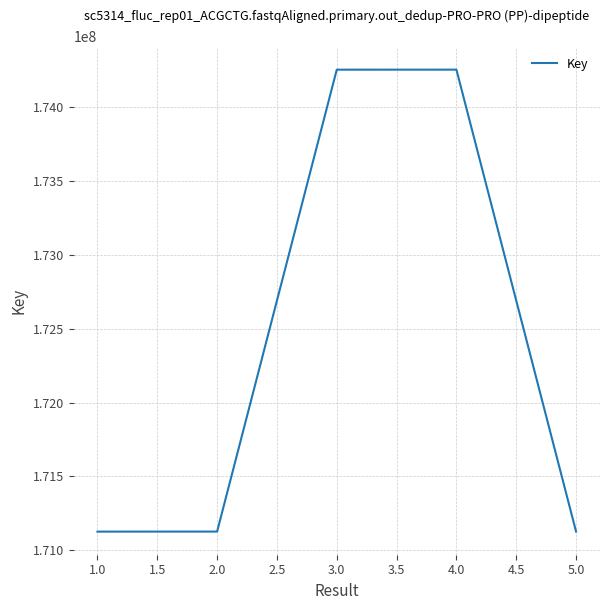

What is the smallest value displayed?

171126516